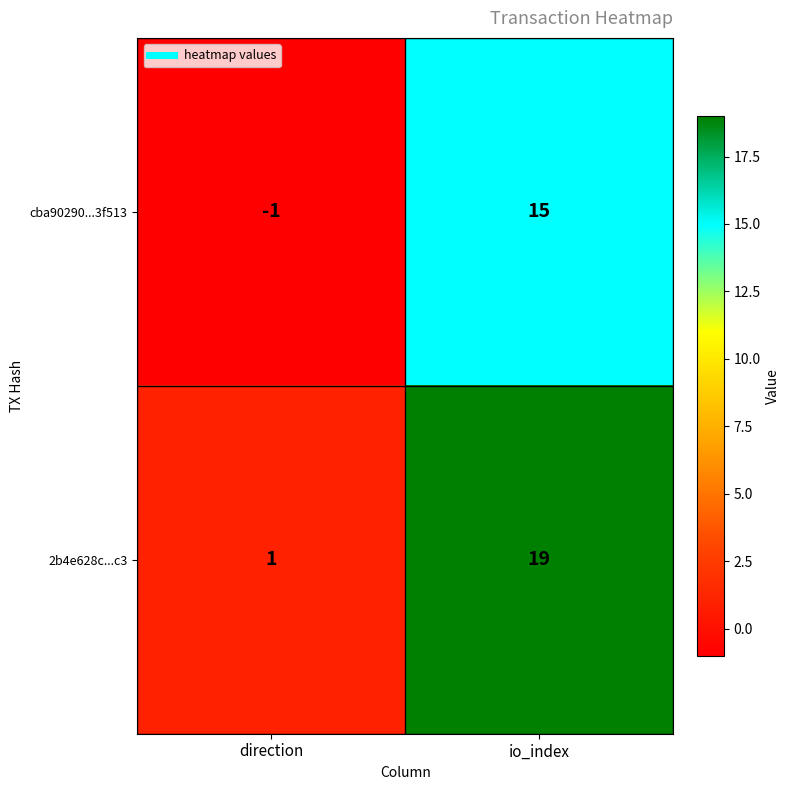

Rank the series at direction from highest to lowest value.

2b4e628c...c3, cba90290...3f513